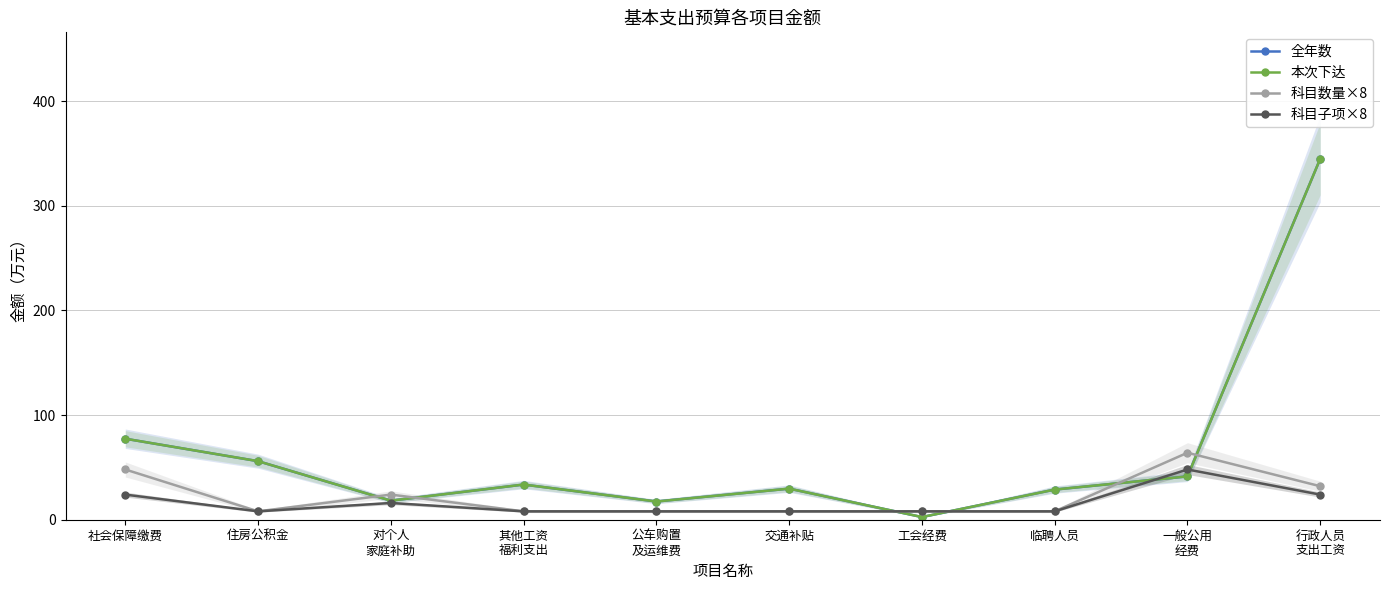

Where is 科目子项×8 nearest to the value 28?

社会保障缴费